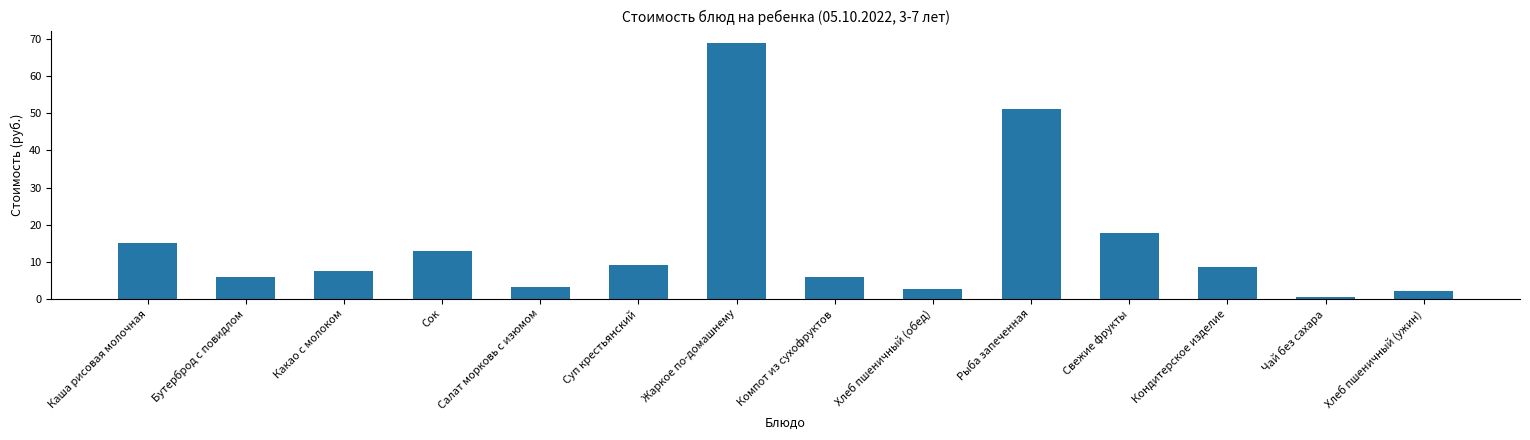

What is the difference between the values at Рыба запеченная and Салат морковь с изюмом?

48.0